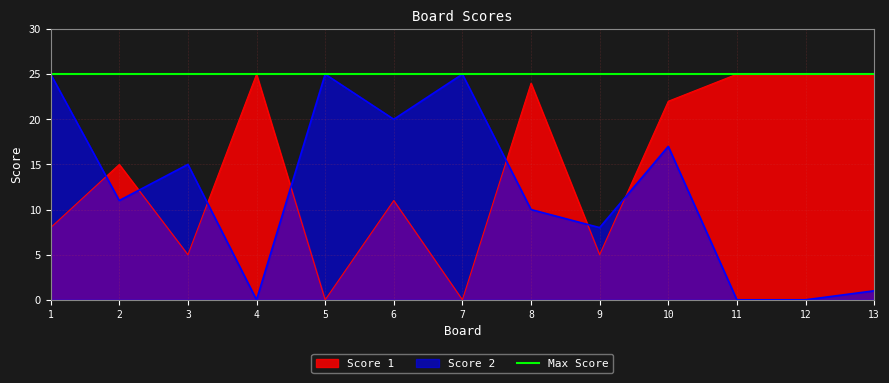

What is the sum of the Score 2 values at 8 and 5?

35